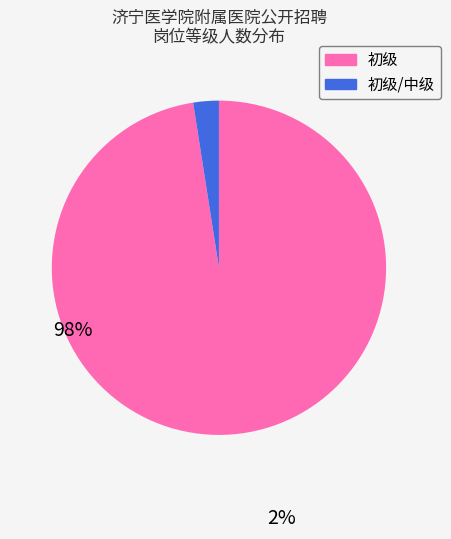

Does any single category account for the majority?

Yes